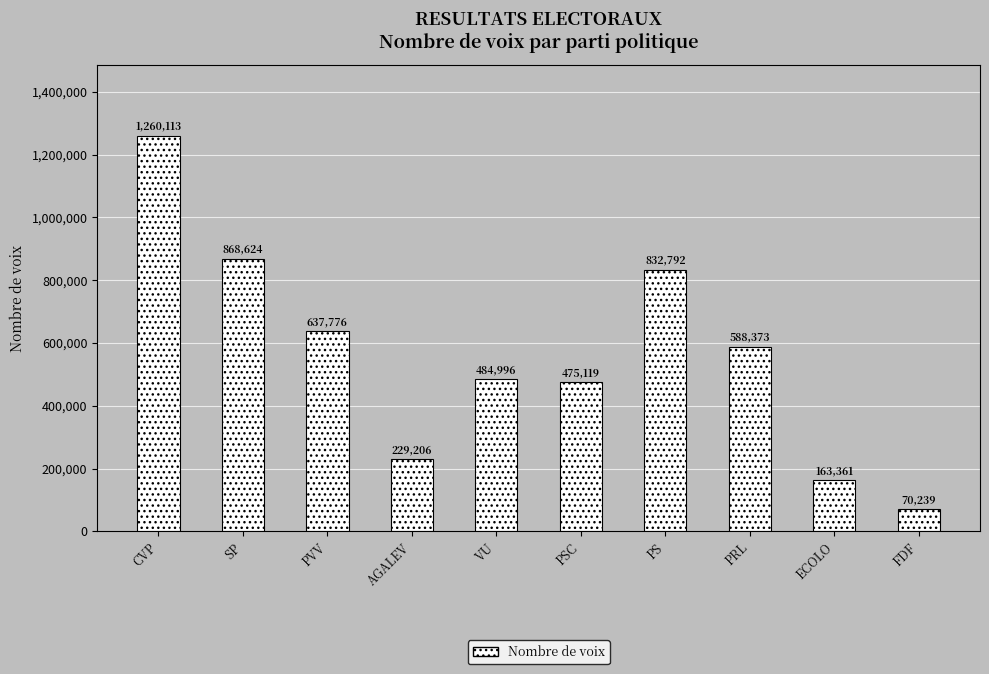

True or false: the data shows 271516 at VU.

False